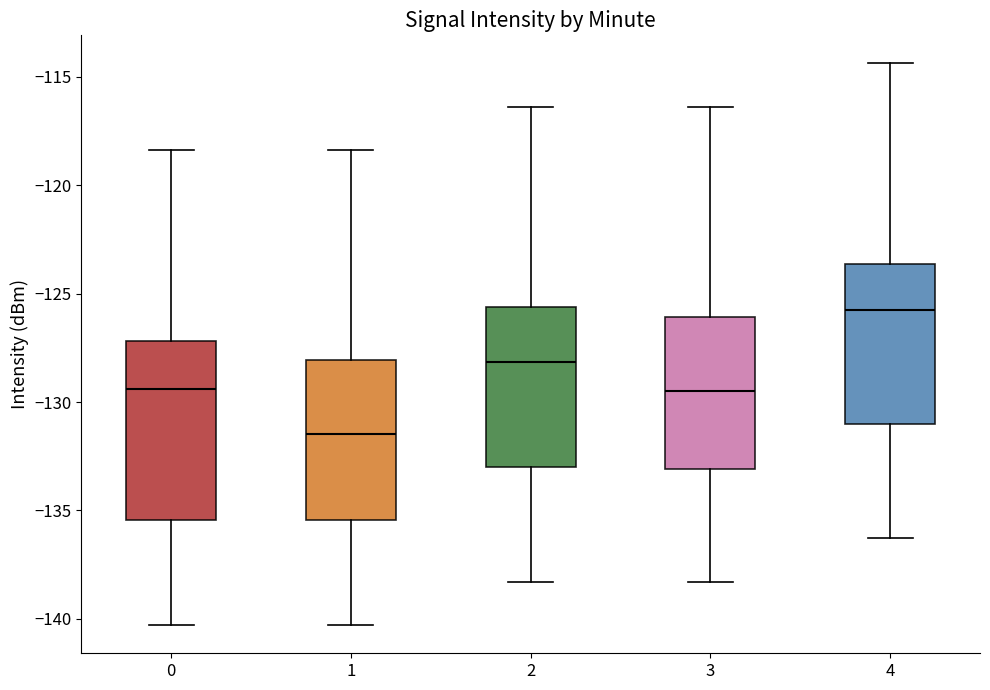

Comparing the boxes themselves (not the whiskers), which one is the tallest?

0